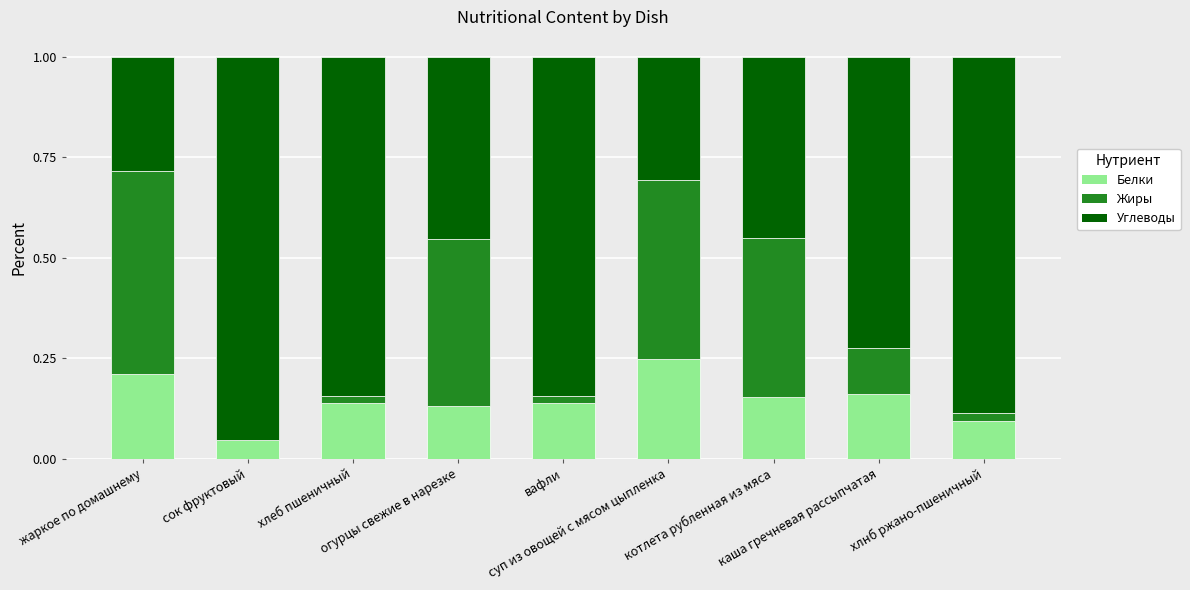

What is the sum of all Белки values?

1.3